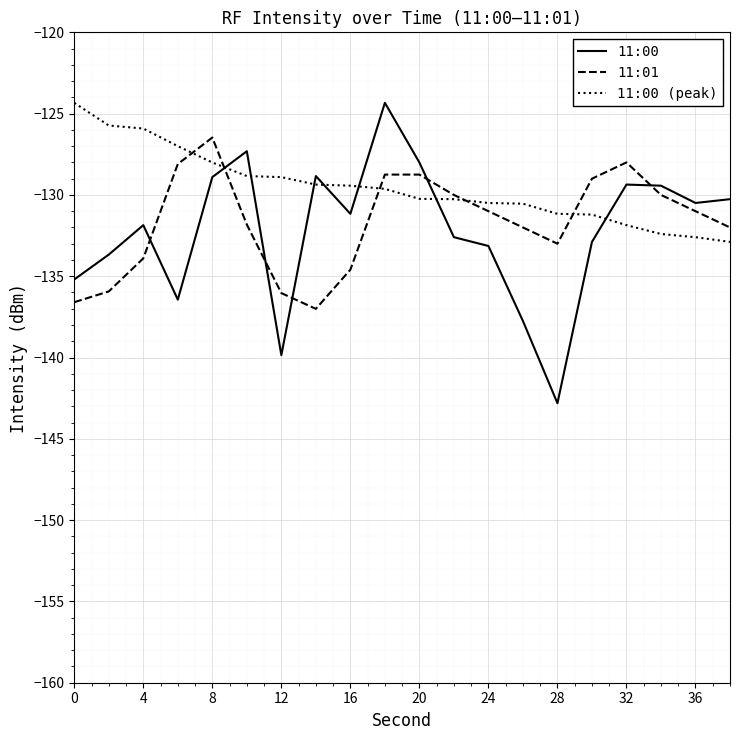

What is the minimum value for 11:01?

-137.0